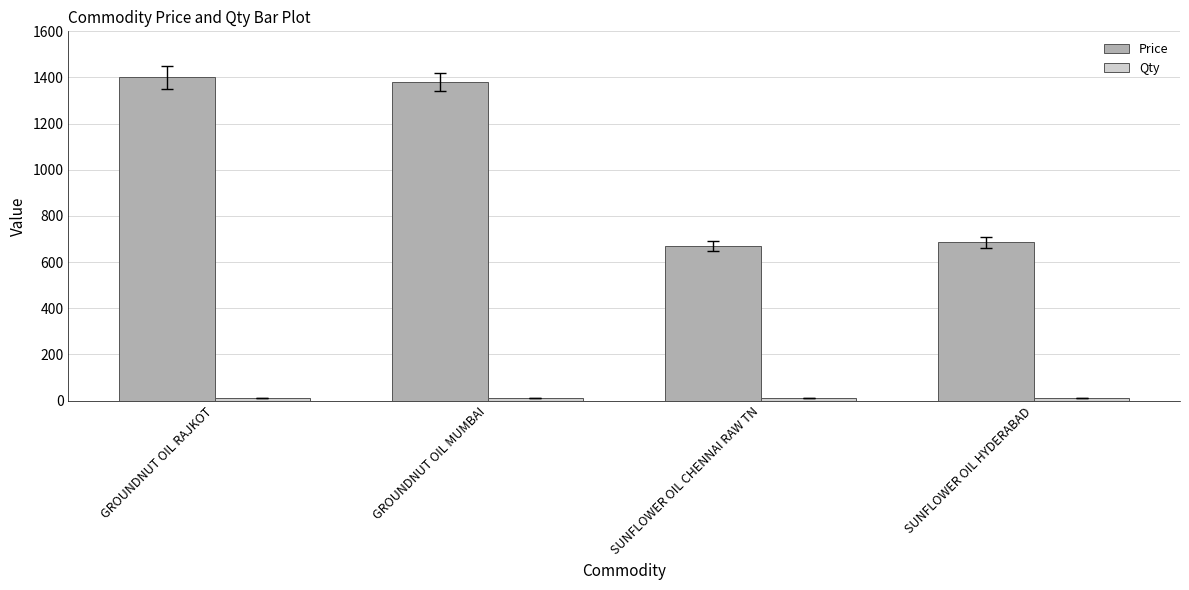

Count the number of data series in this chart.

2